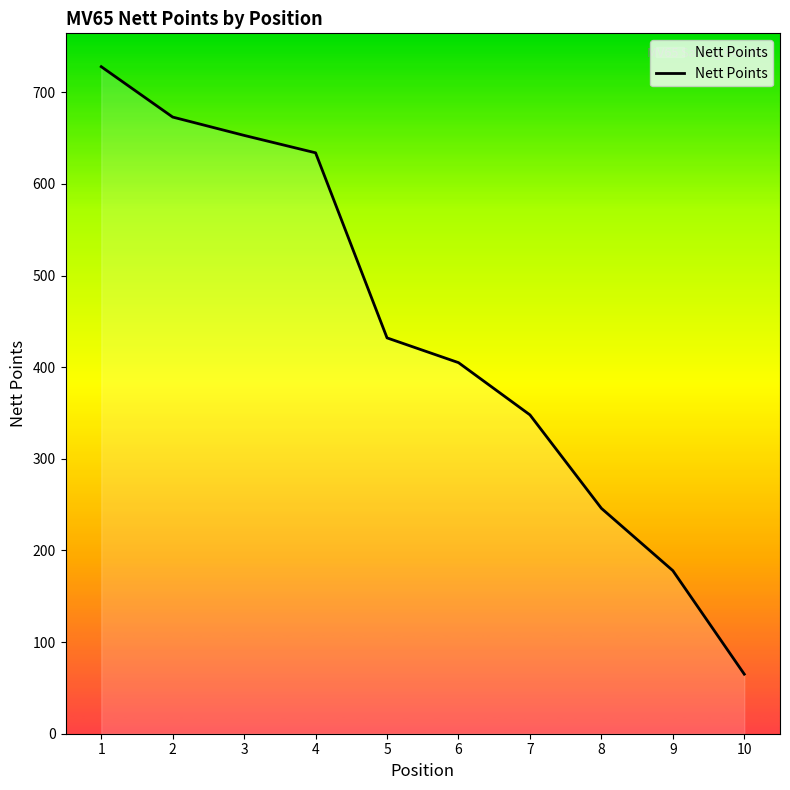

How many values are below 432?

5